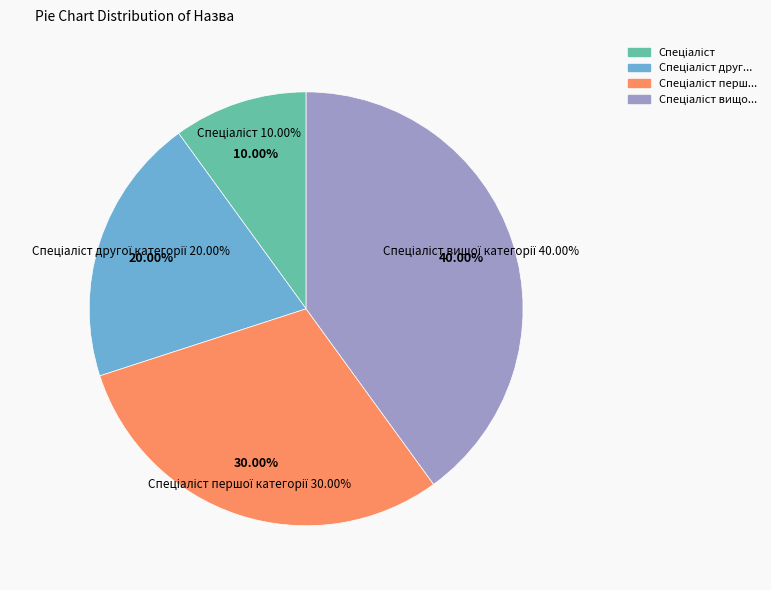

Which slice is the largest?

Спеціаліст вищої категорії